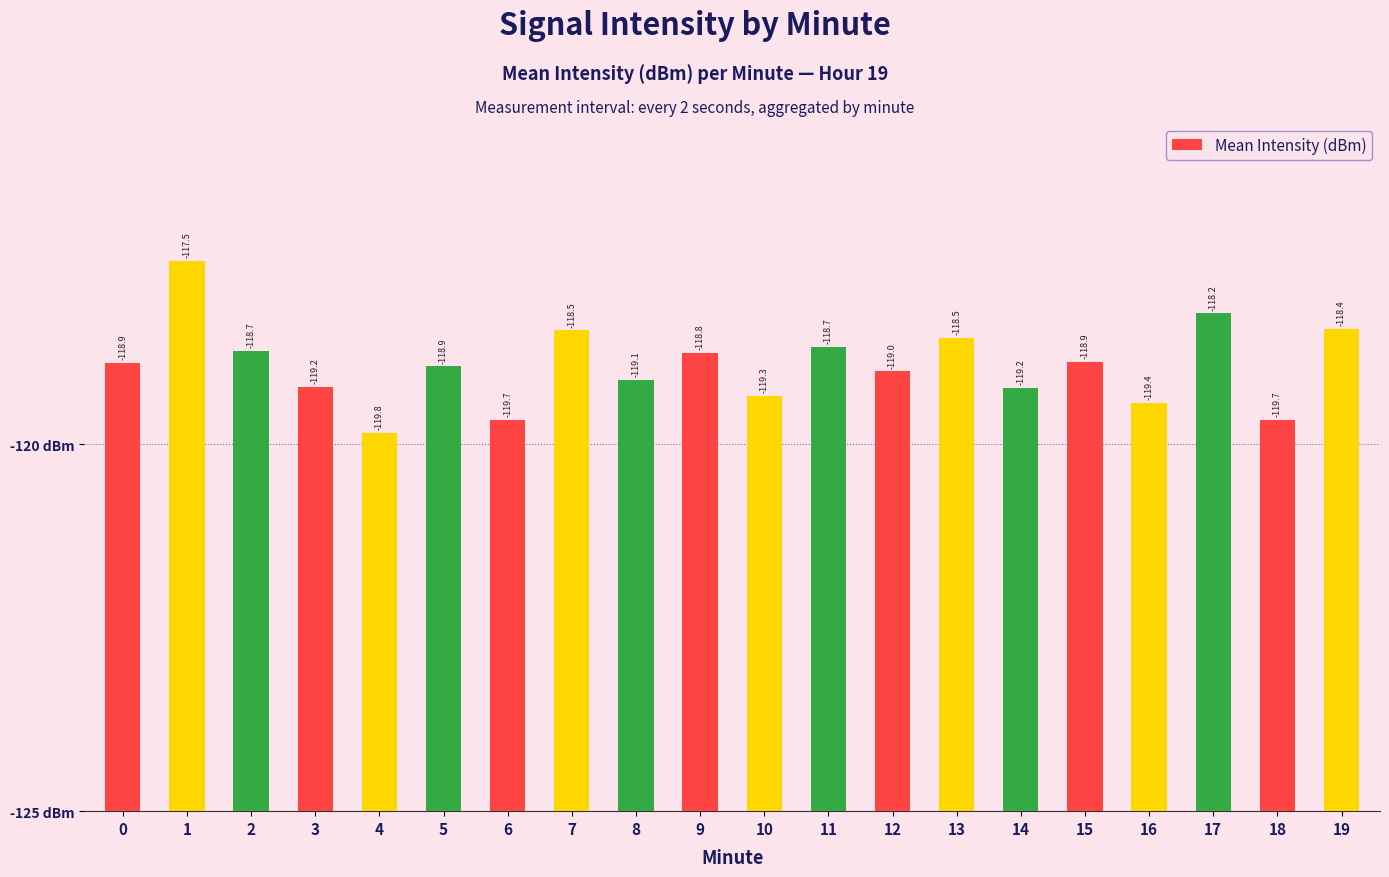

The value at 16 is 5.6. True or false?

True